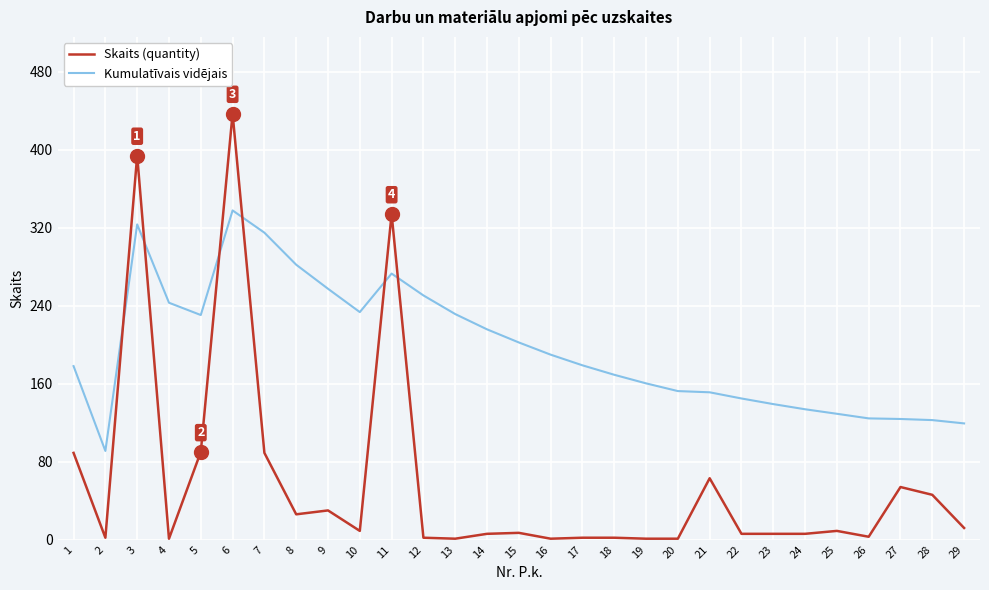

What is the difference between the second highest and minimum values in the Skaits (quantity) series?

393.0